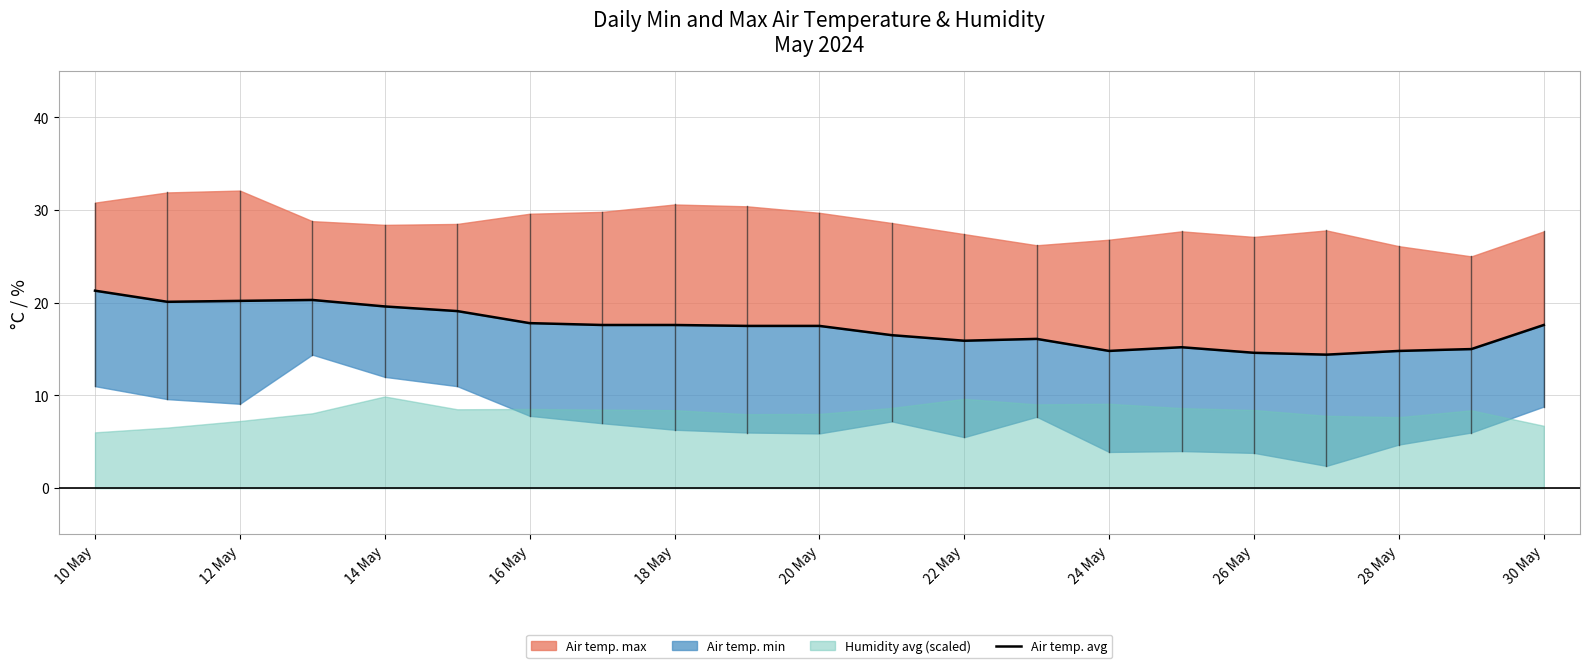

How many interior local valleys (lower than both neighbors) does the data have?

4